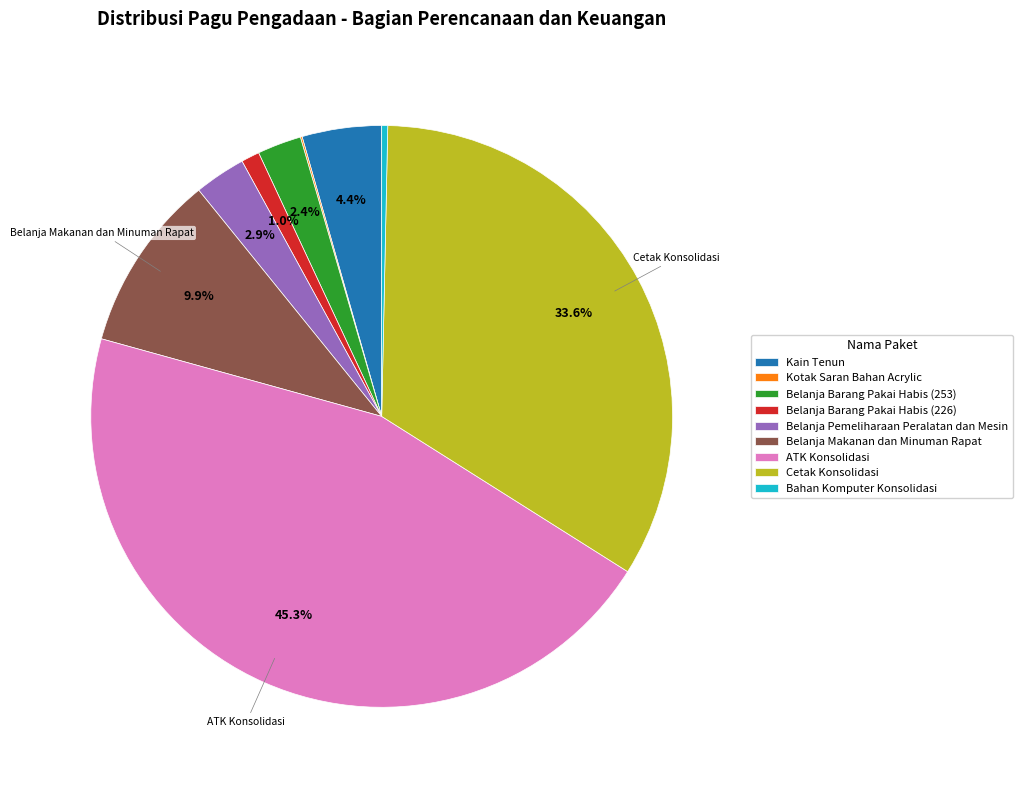

Which category has the biggest portion of the pie?

ATK Konsolidasi